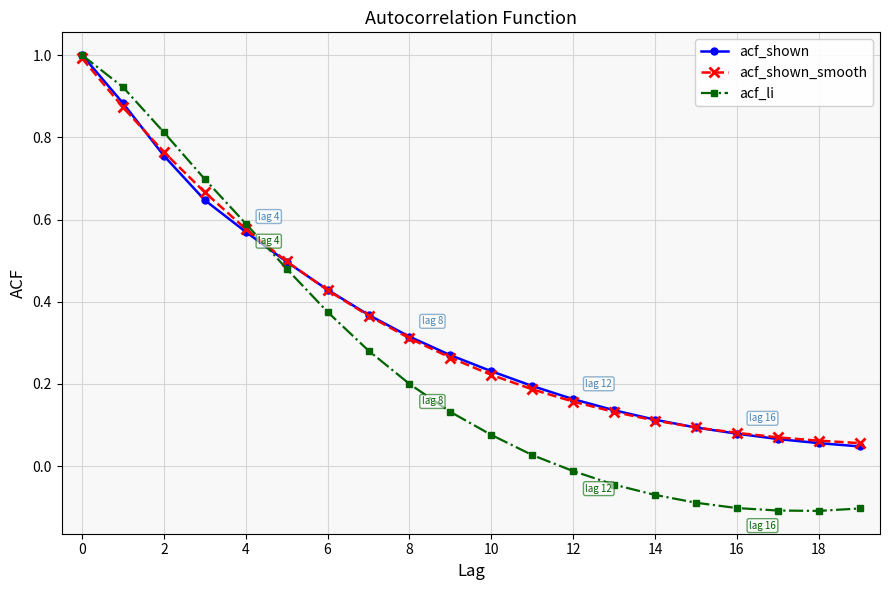

Which series has the largest range (max minus min)?

acf_li